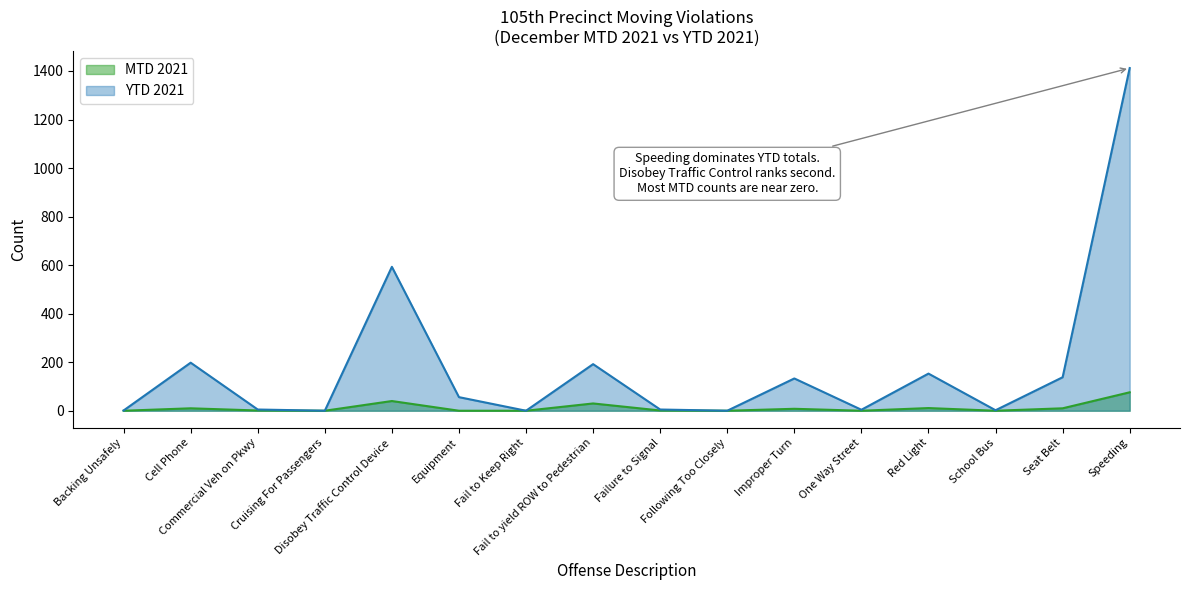

Which series changed the most between Backing Unsafely and Failure to Signal?

YTD 2021